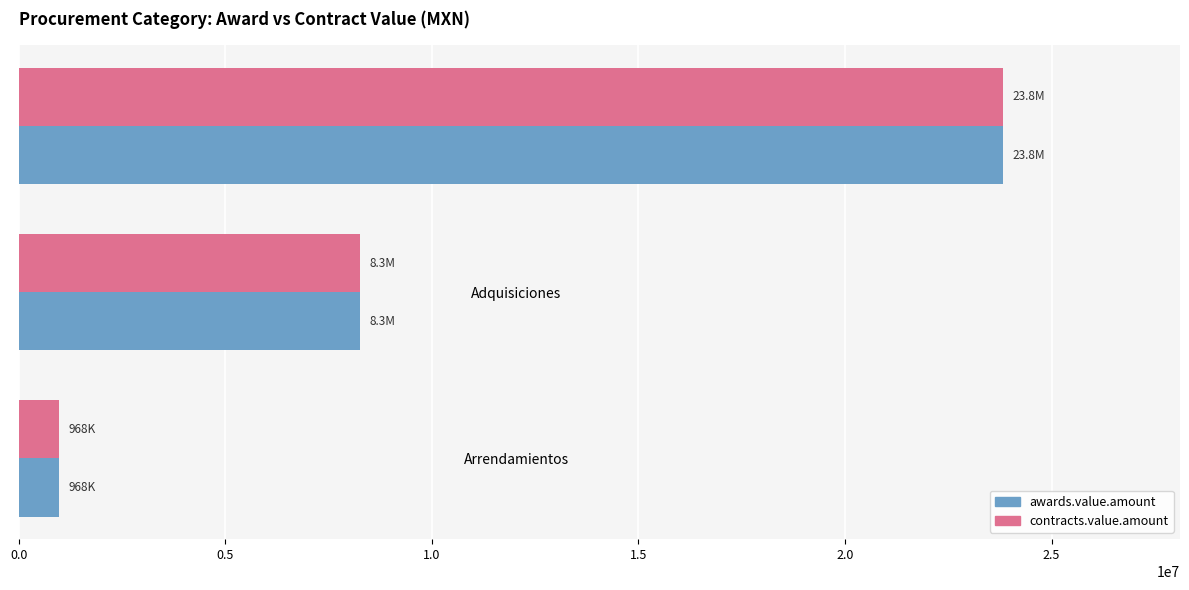

True or false: awards.value.amount has a value of 5663460.0 at Adquisiciones.

False